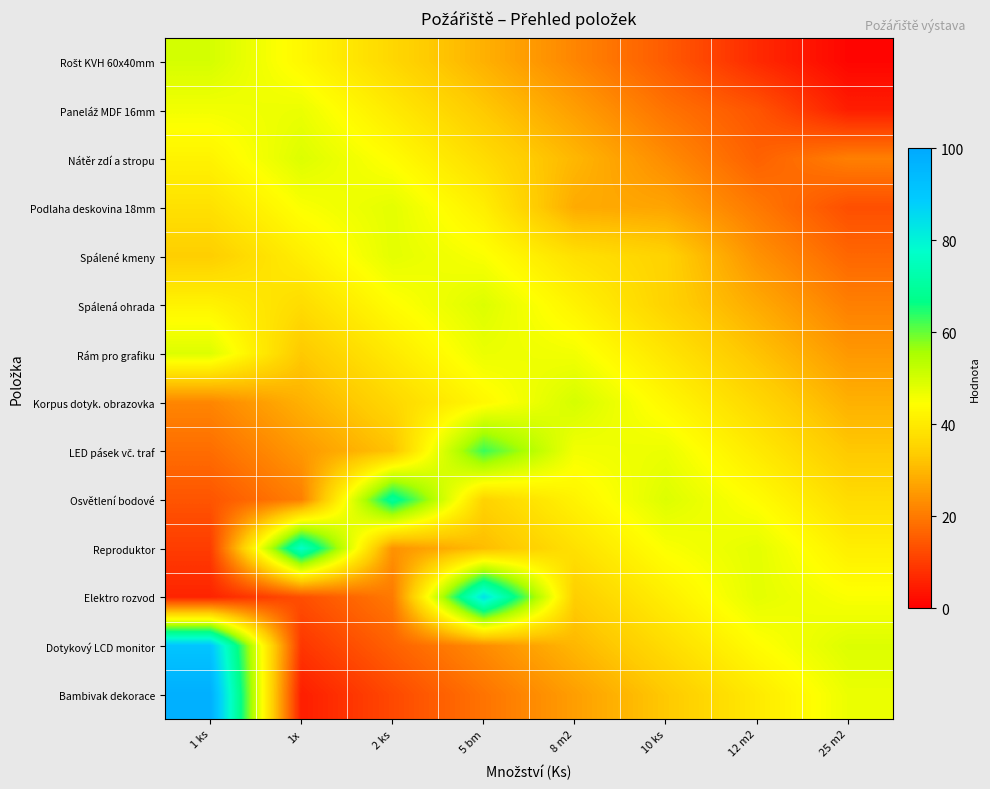

At how many categories does at least one series exceed 63?

4